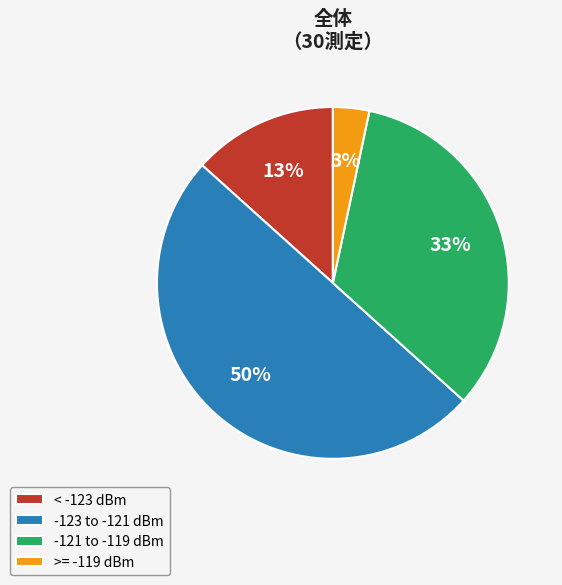

To the nearest percent, what portion does < -123 dBm represent?

13%